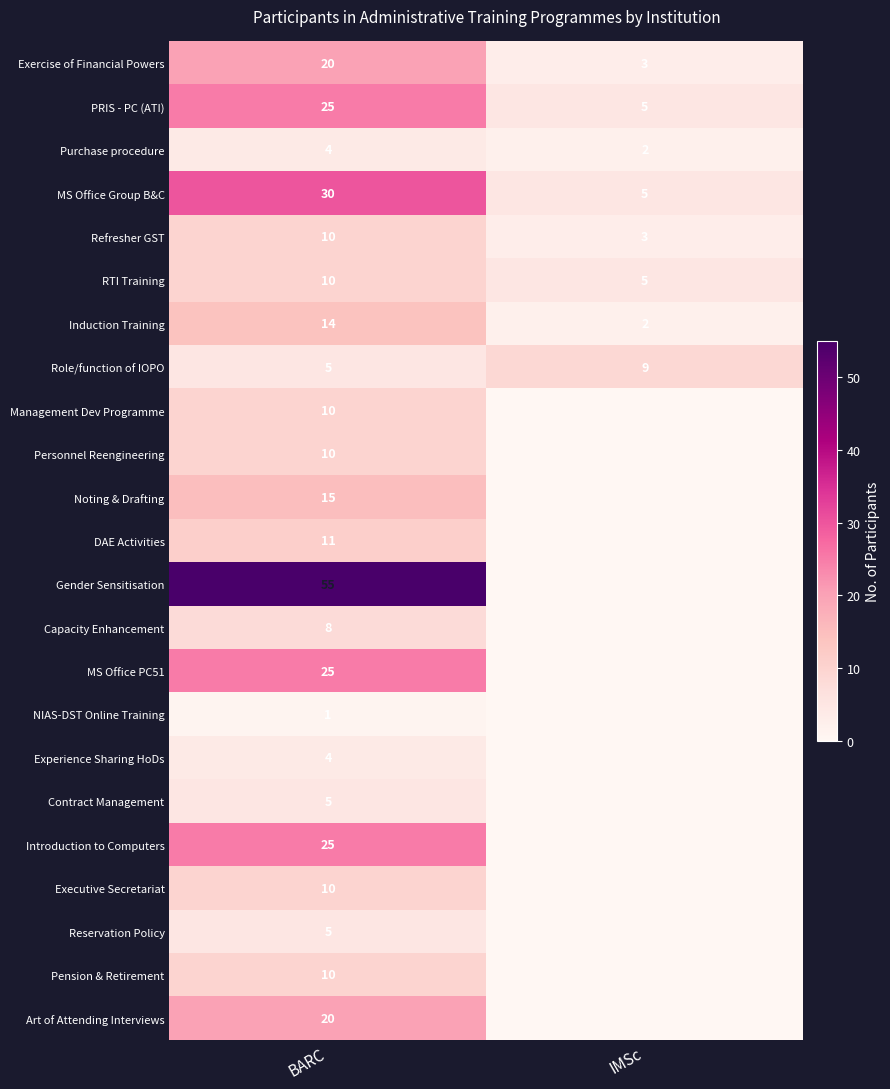

Which has a higher value, BARC or IMSc?

BARC